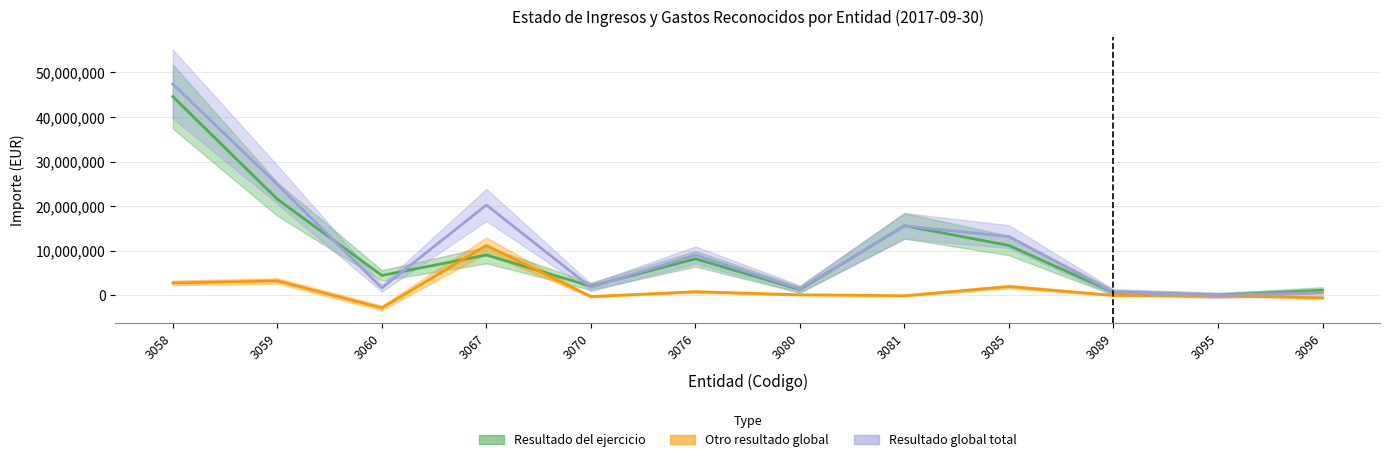

What is the sum of all Otro resultado global values?

16683988.4